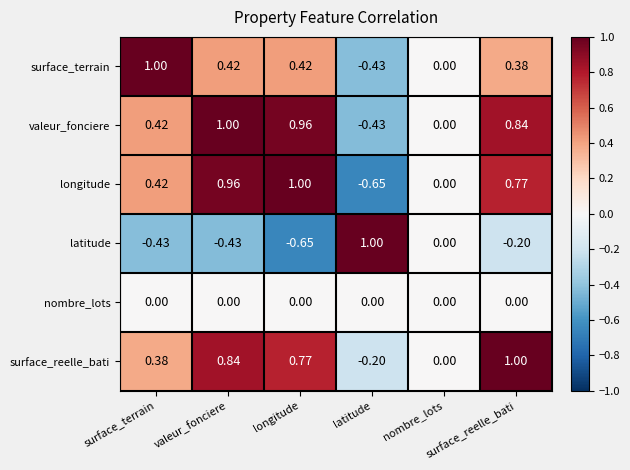

How many series are shown in this chart?

6